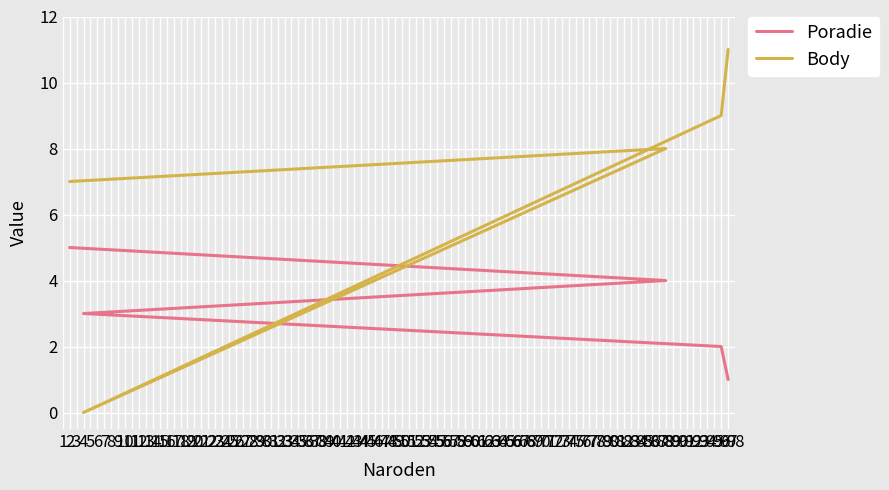

Which series changed the most between 96 and 88?

Poradie